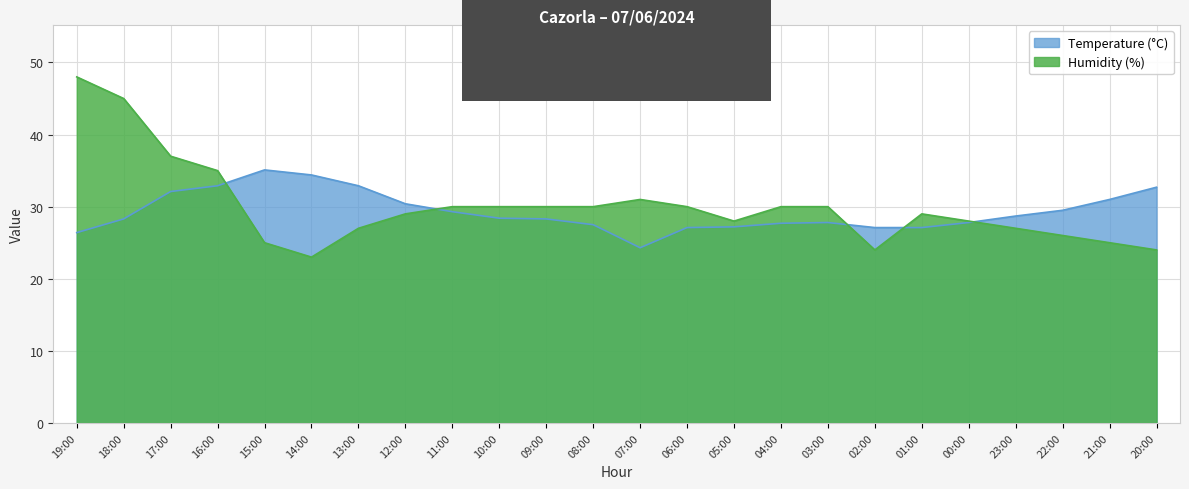

What is the label of the 18th point from the left?

02:00